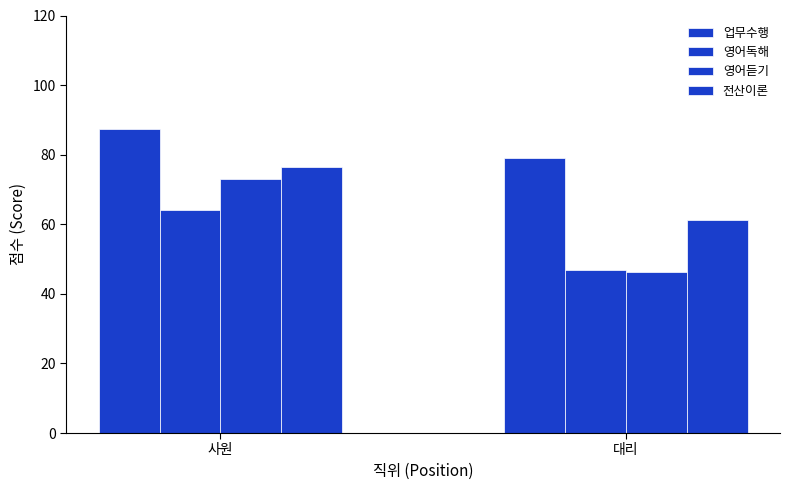

How many distinct data groups are displayed?

4